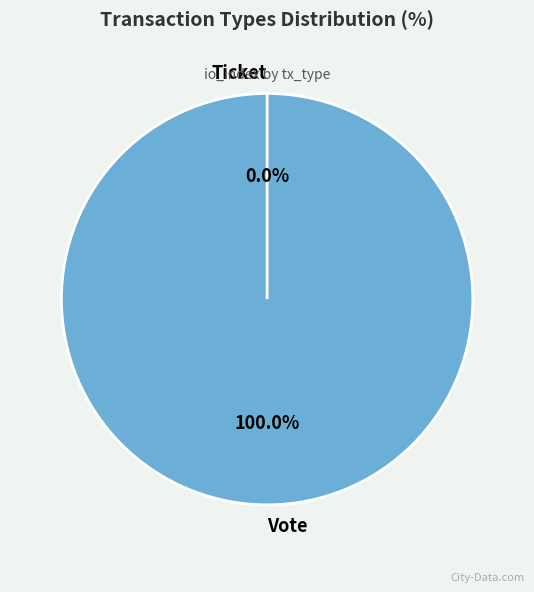

Combined, do Ticket and Vote account for over 50%?

Yes